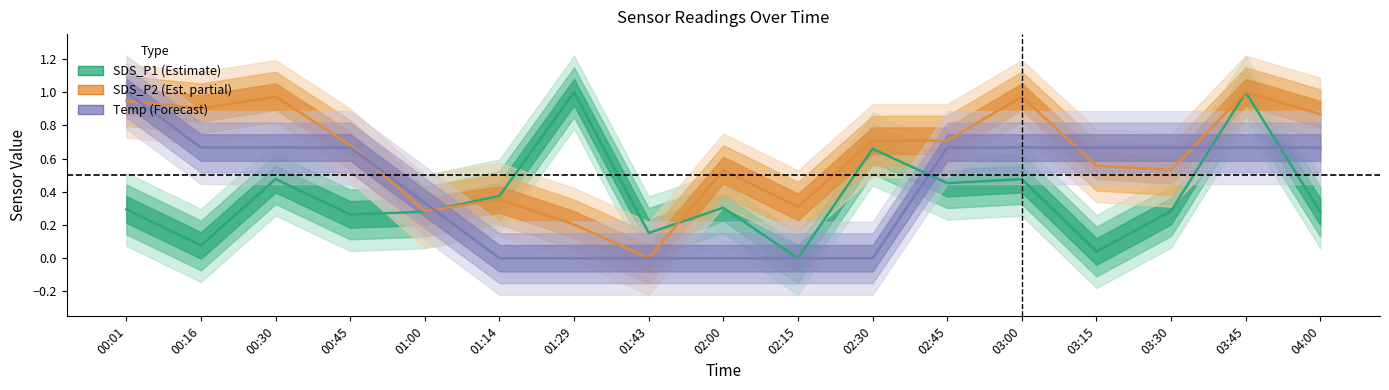

Is the value of SDS_P1 (Estimate) at 03:00 greater than the value of Temp (Forecast) at 02:30?

Yes